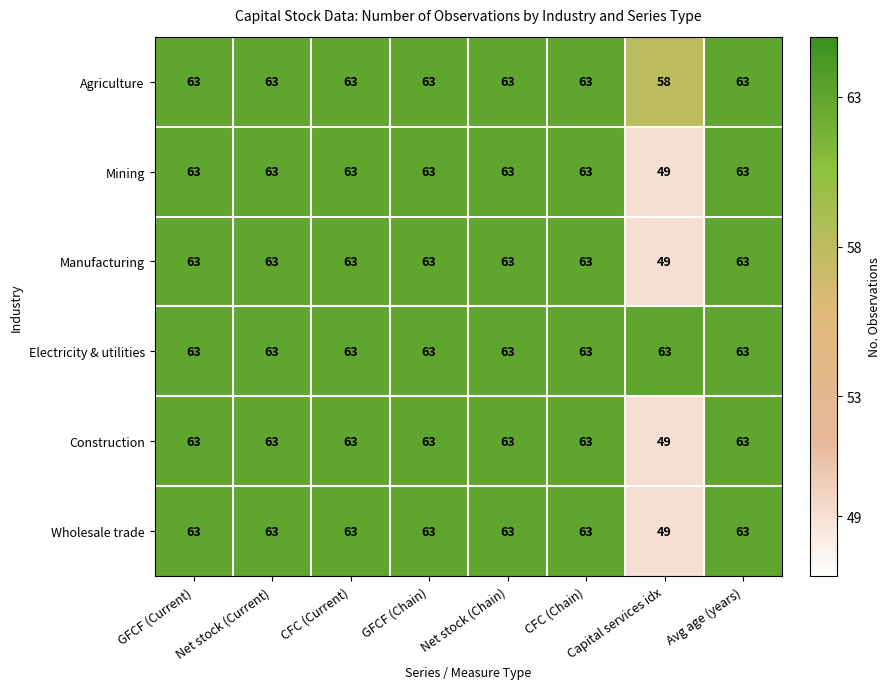

How many data points in Mining are less than 63?

1